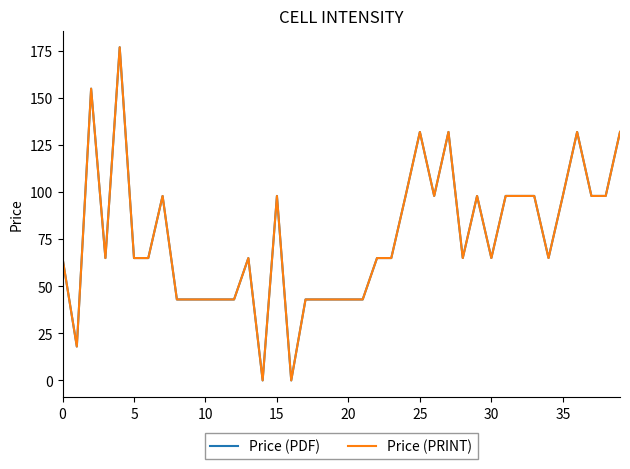

Does the chart display data point markers on the line(s)?

No